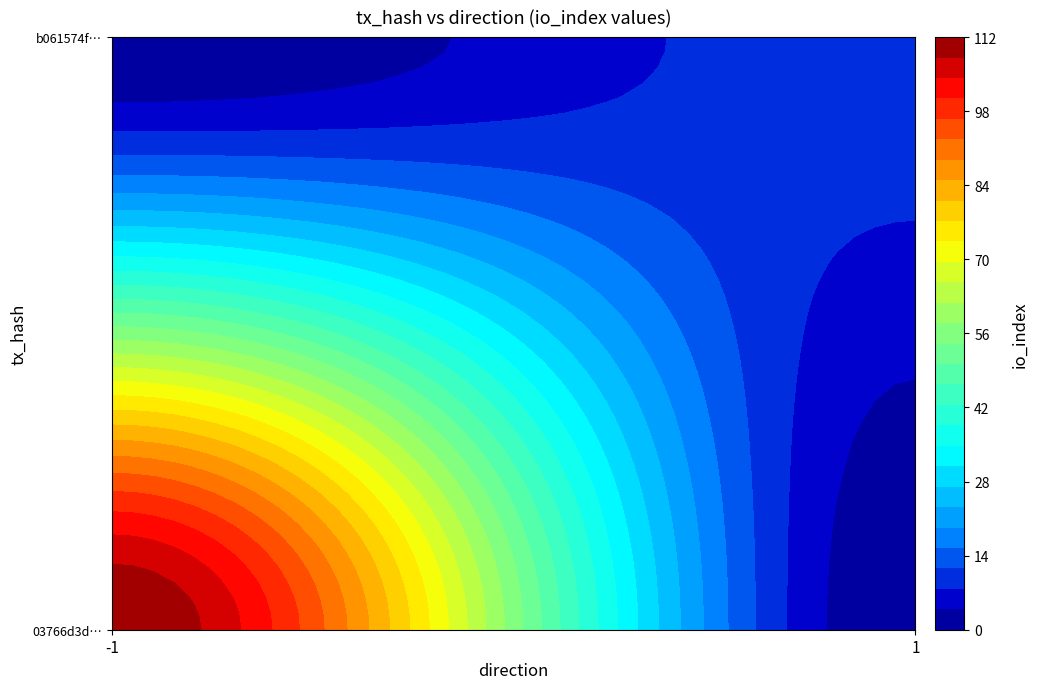

What is the spread (max minus min) of values at direction?

2